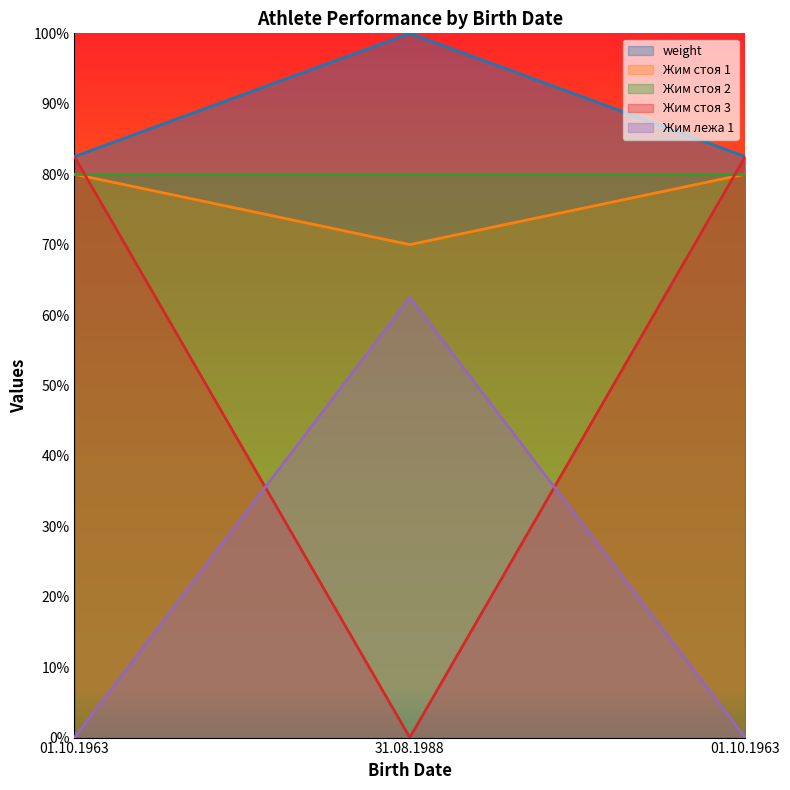

List the labels in order of Жим стоя 3 value, largest first.

01.10.1963, 01.10.1963, 31.08.1988